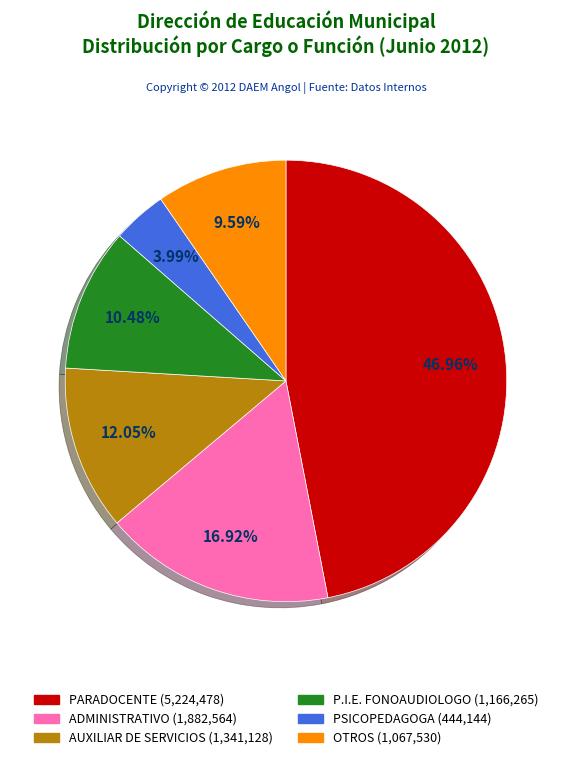

Is there a majority slice in this chart?

No